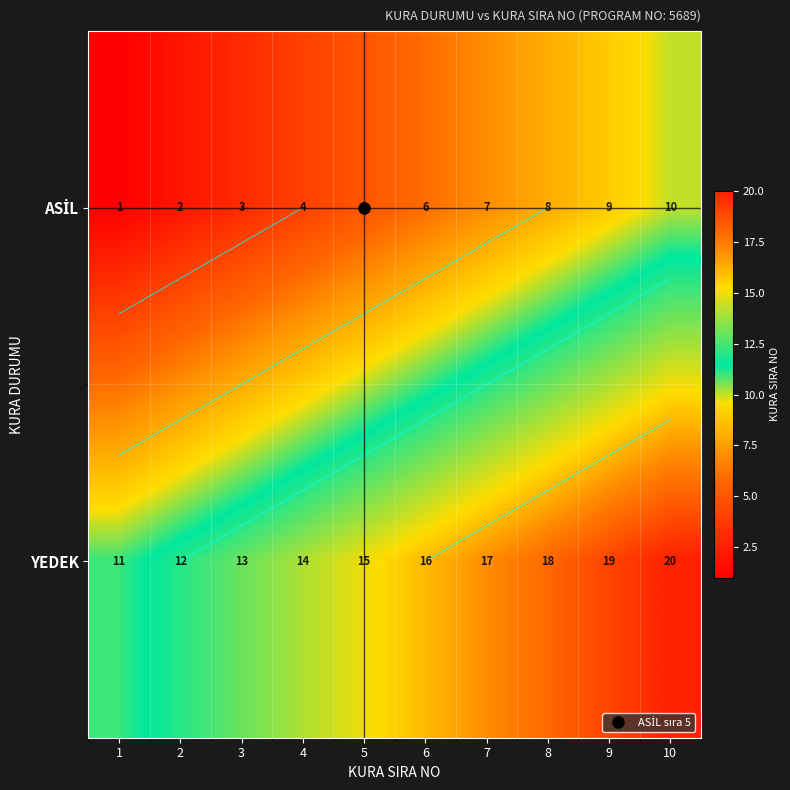

Is the value of YEDEK at 6 greater than the value of ASİL at 6?

Yes